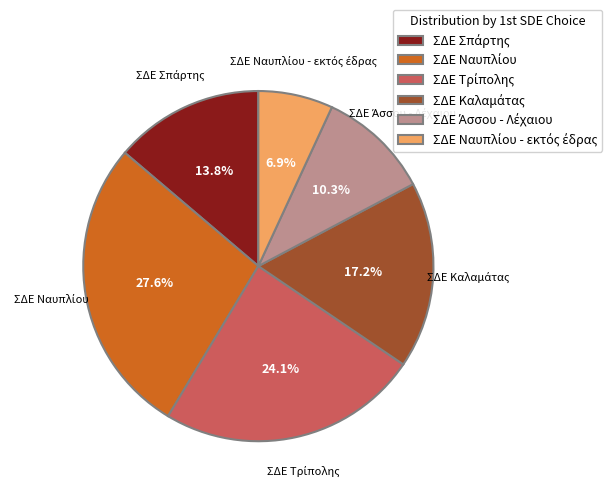

Is there any slice that represents more than half of the pie?

No